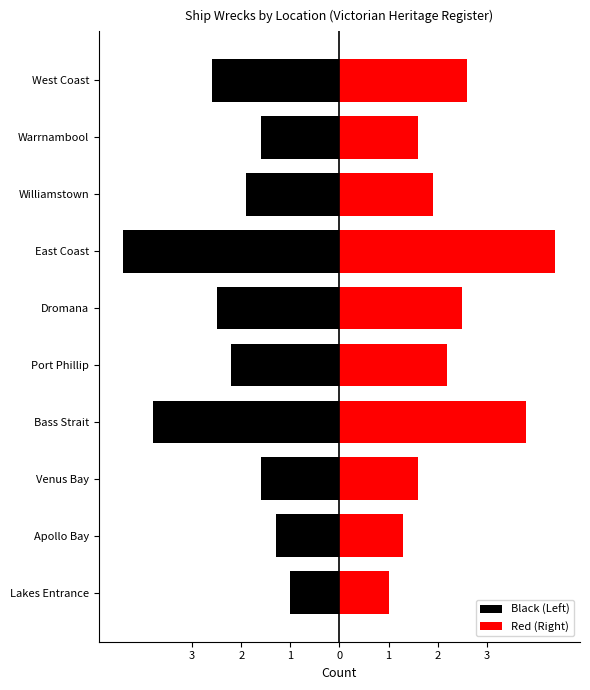

Reading left to right, transcribe all the data shown in this chart.

Black (Left): -1.0	-1.3	-1.6	-3.8	-2.2	-2.5	-4.4	-1.9	-1.6	-2.6
Red (Right): 1.0	1.3	1.6	3.8	2.2	2.5	4.4	1.9	1.6	2.6